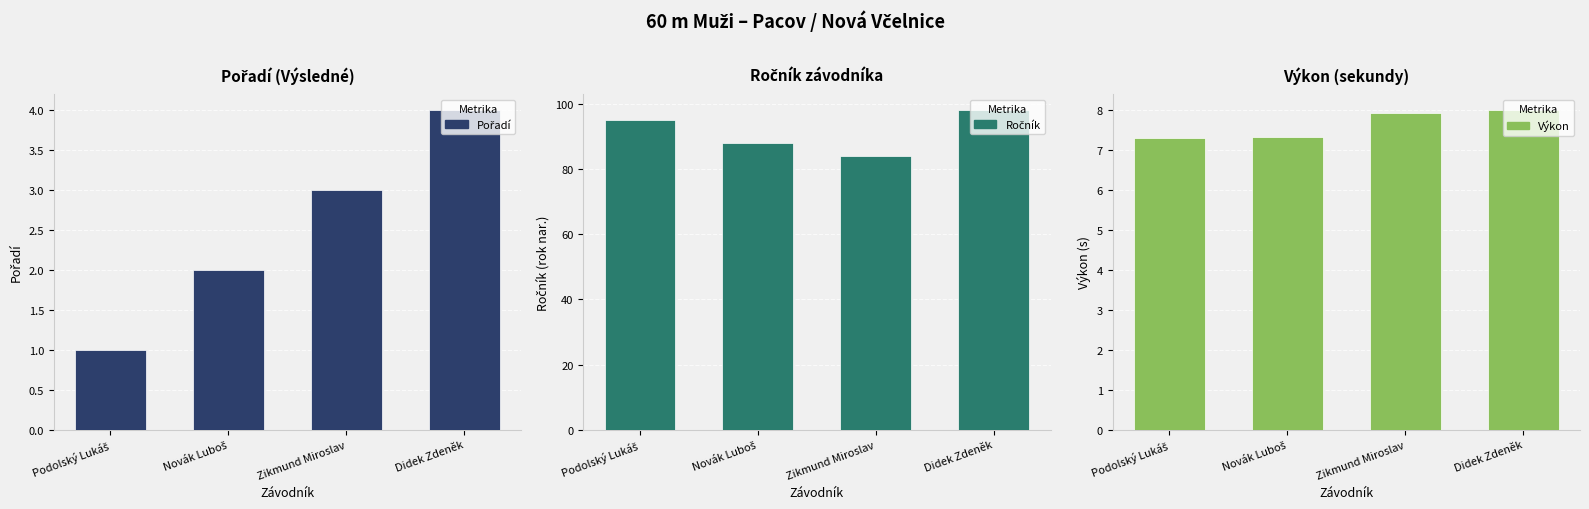

What is the difference between the Výkon values at Didek Zdeněk and Zikmund Miroslav?

0.1